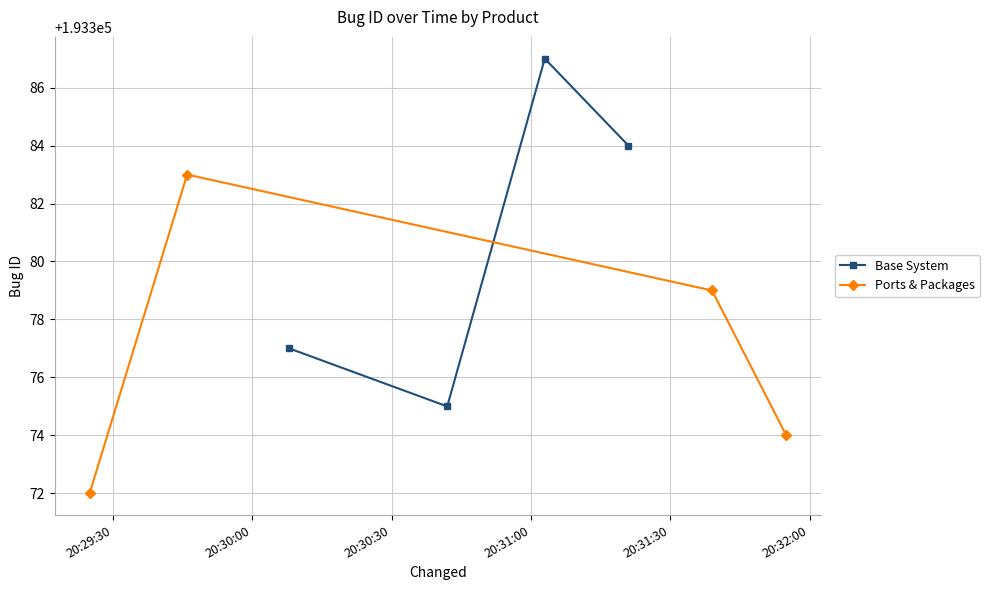

How many interior local peaks does the Ports & Packages series have?

1